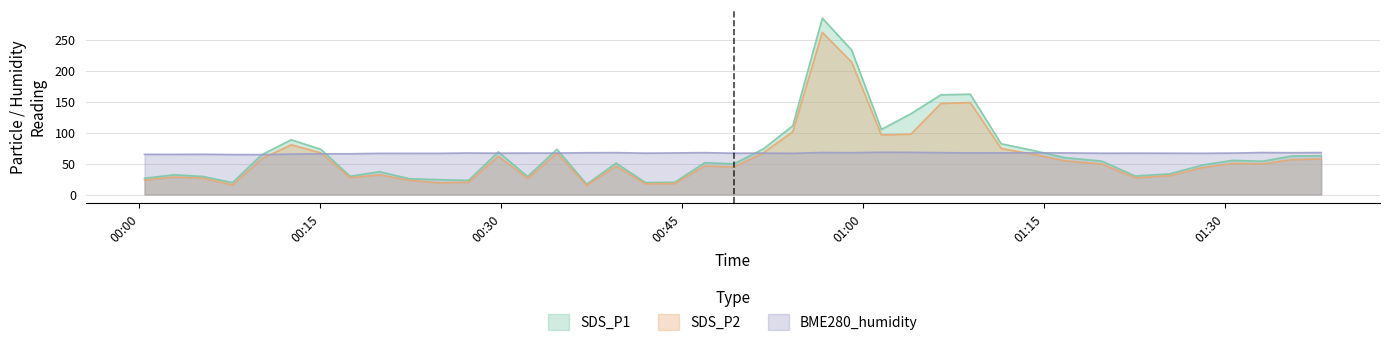

List the series in order of their peak value, lowest first.

BME280_humidity, SDS_P2, SDS_P1